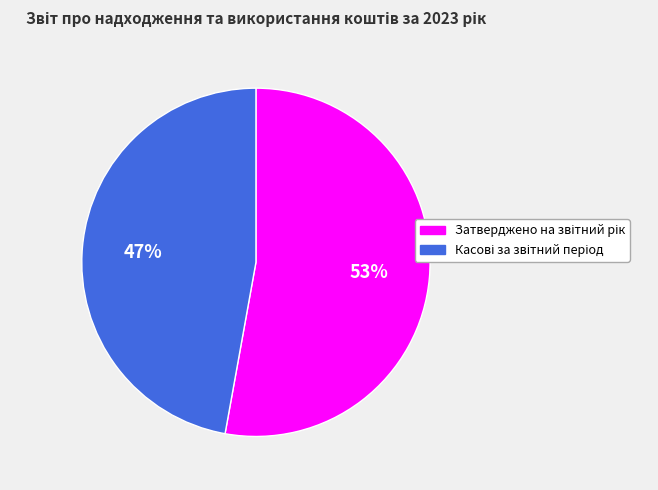

To the nearest percent, what is the difference between the largest and smallest slice percentages?

6%